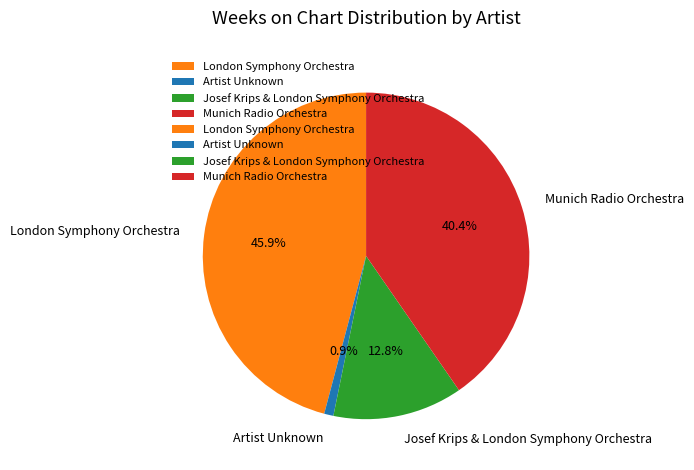

Is London Symphony Orchestra the majority of the pie?

No